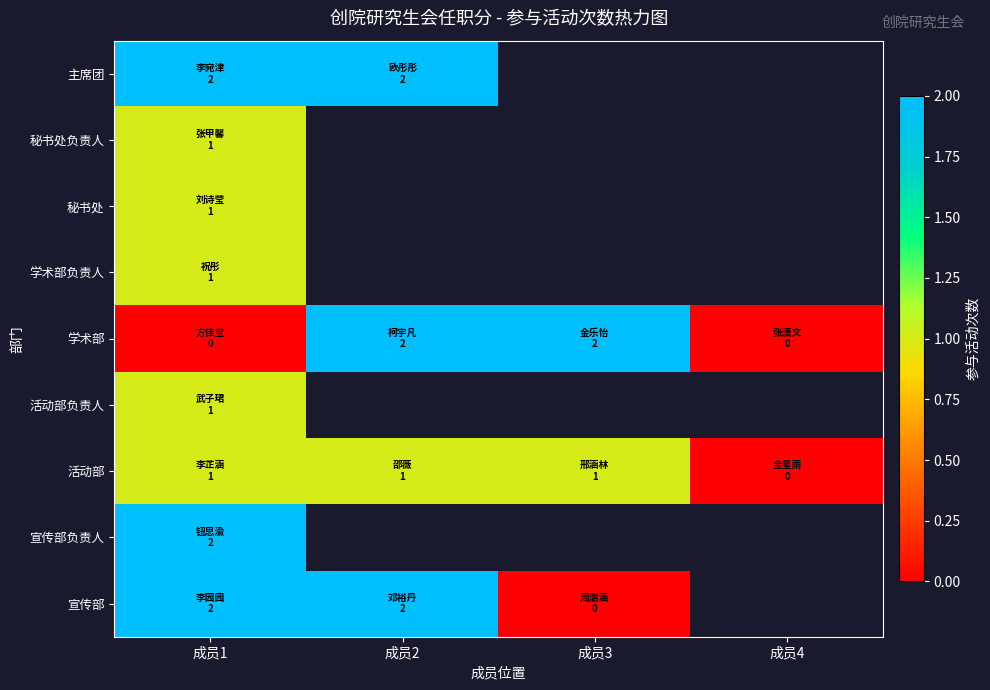

Which series has the largest range (max minus min)?

学术部